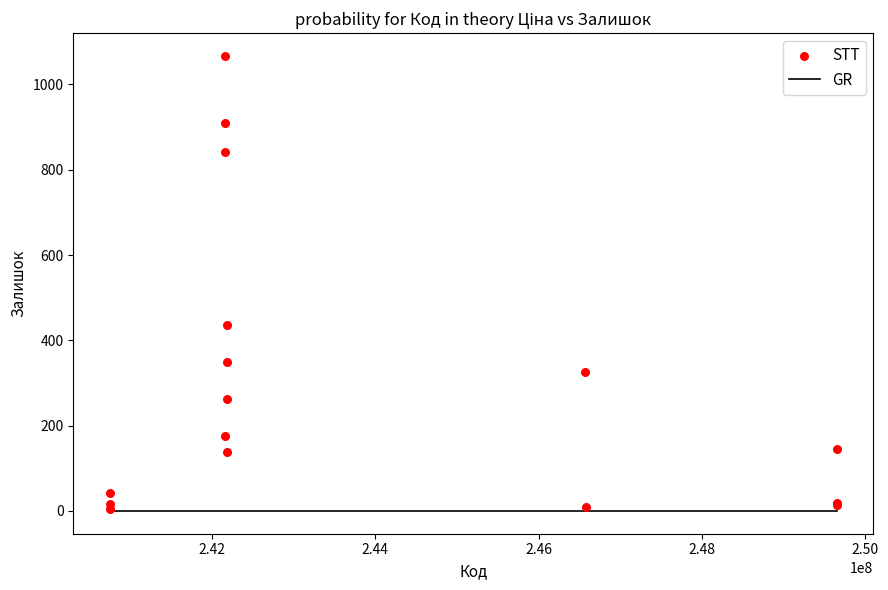

What Y value in the scatter plot is closest to 535?

436